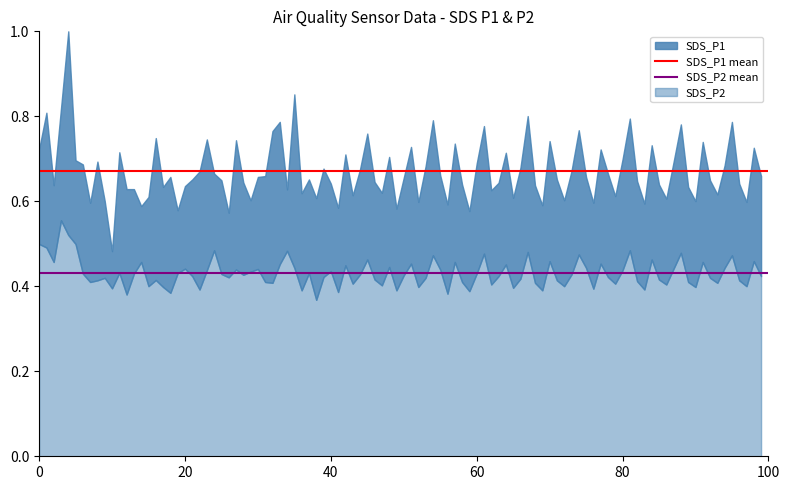

List the series in order of their overall mean, lowest first.

SDS_P2 mean, SDS_P1 mean